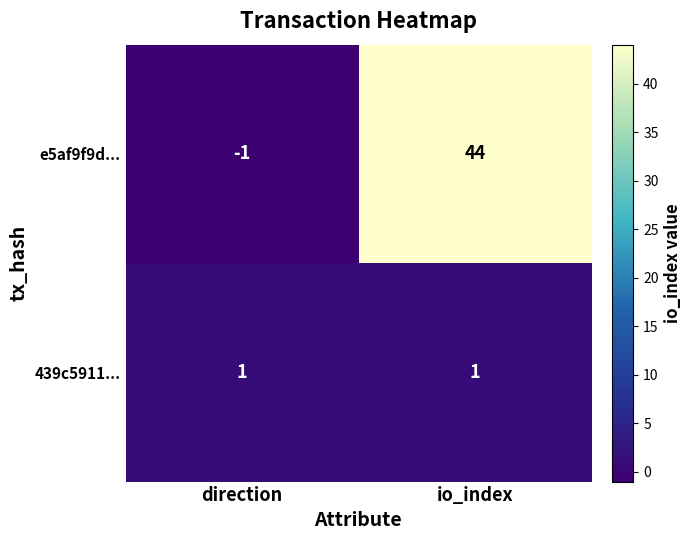

Which label corresponds to the largest value in the chart?

io_index